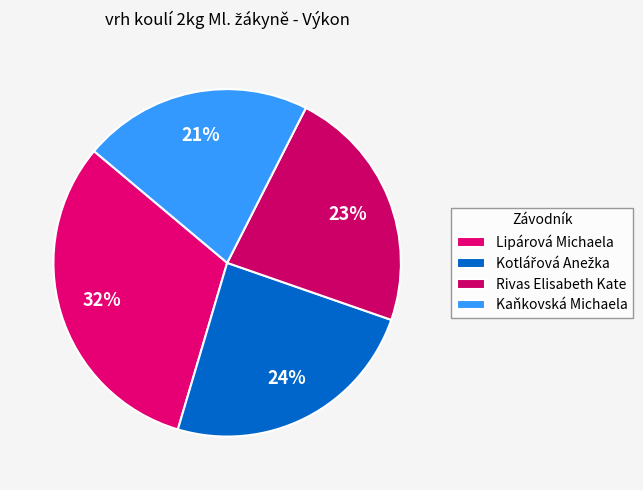

How many segments does this pie chart have?

4